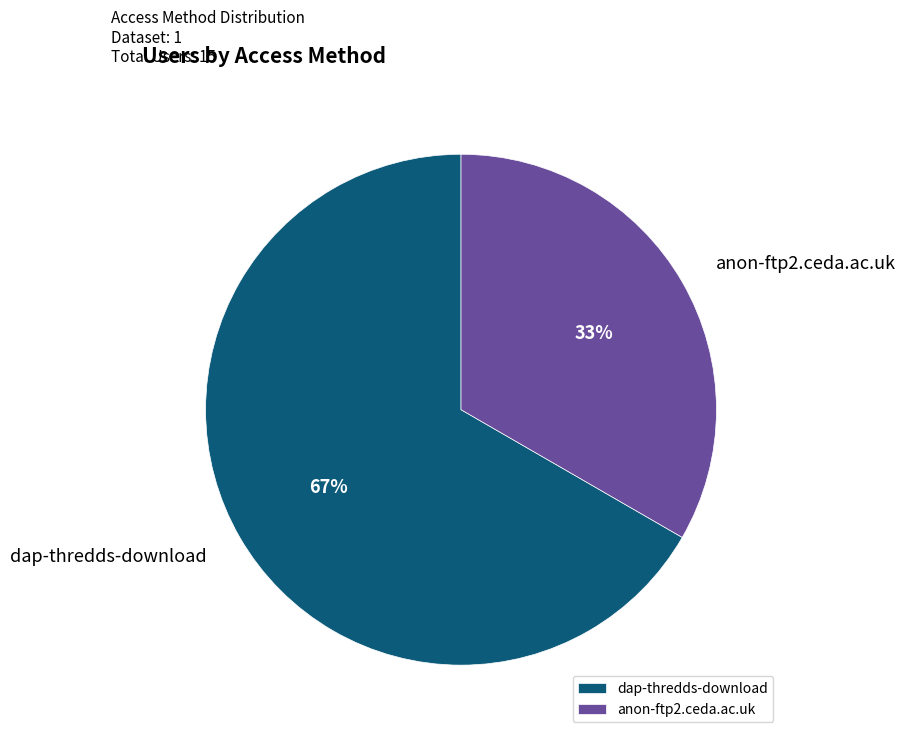

The dap-thredds-download slice represents 67% of the pie. True or false?

True